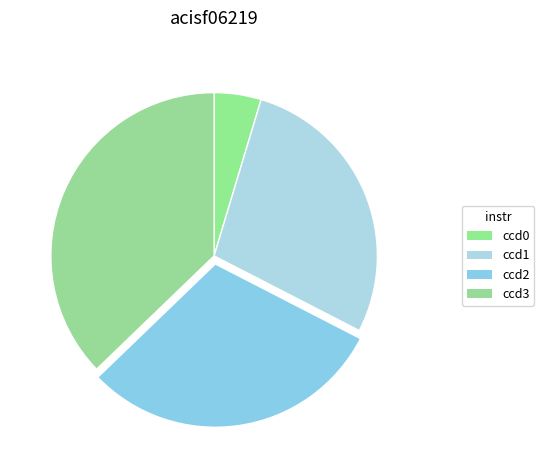

Is ccd3 the majority of the pie?

No